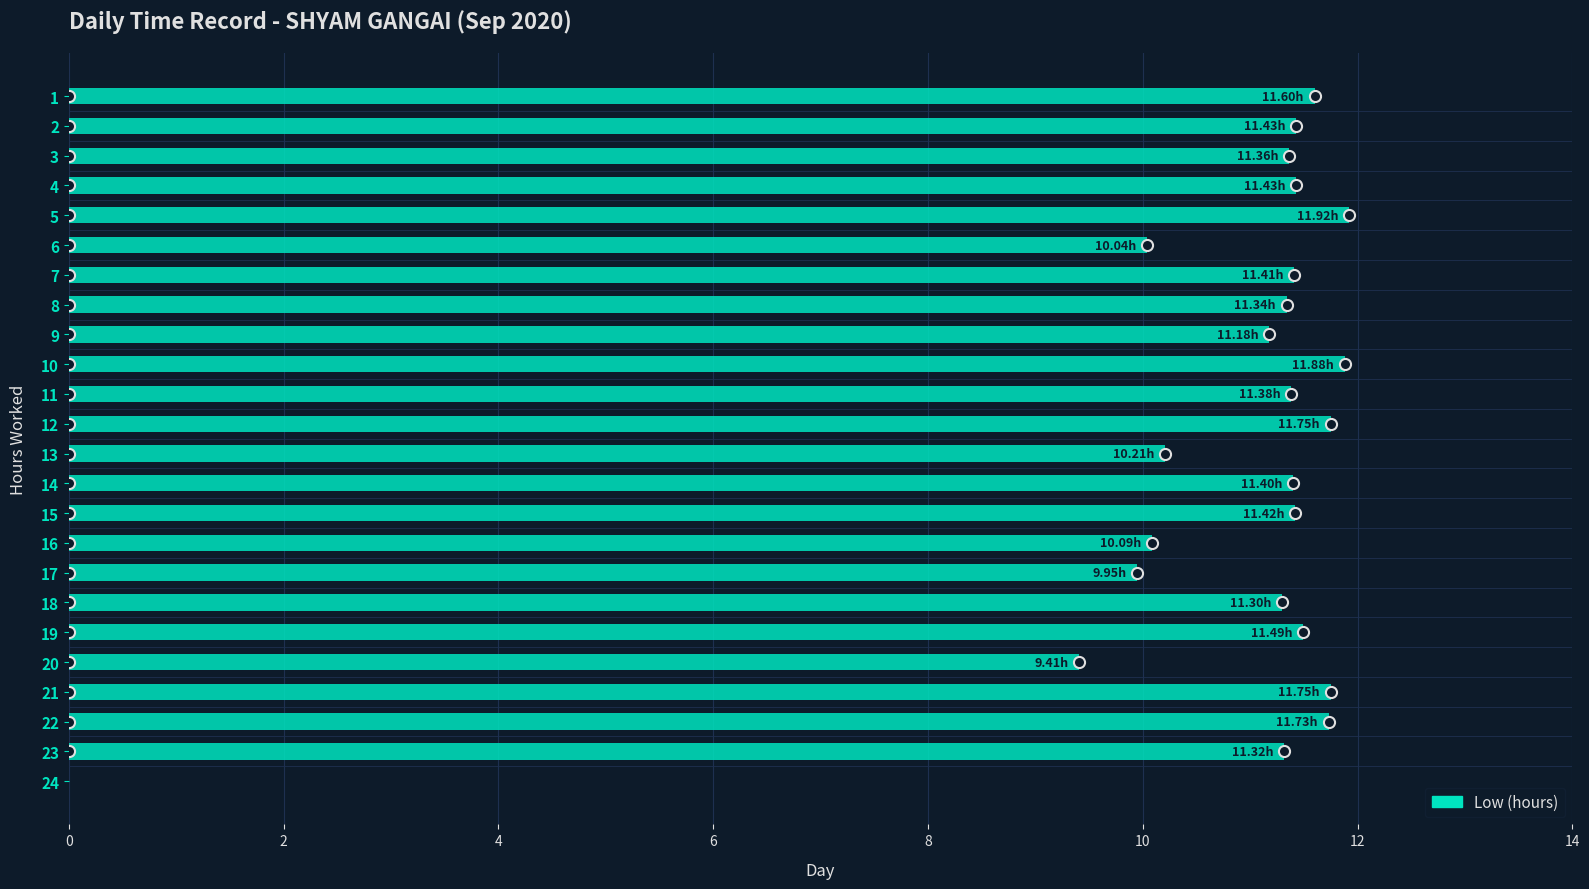

What is the change in value from 16 to 19?

+1.4